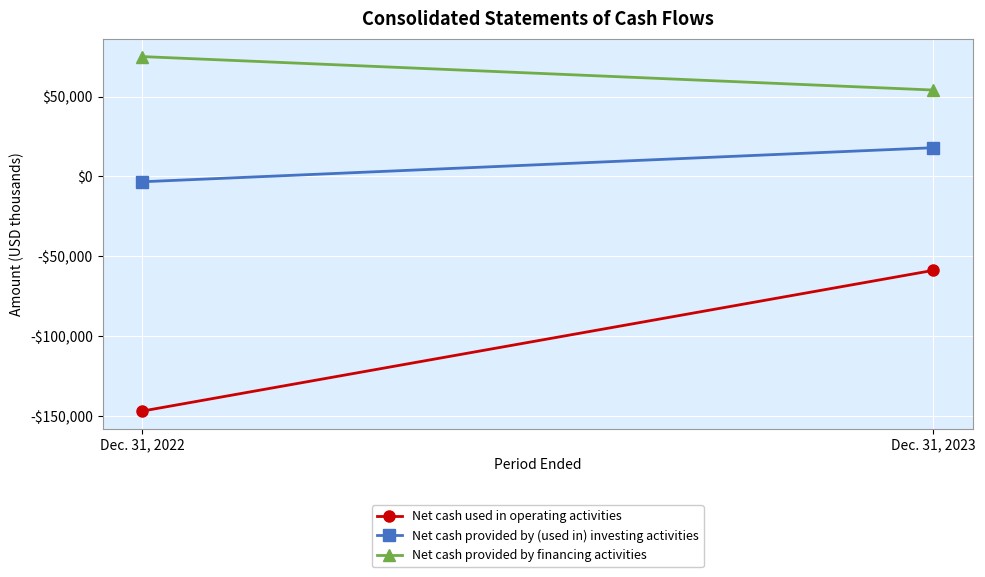

How many distinct data groups are displayed?

3